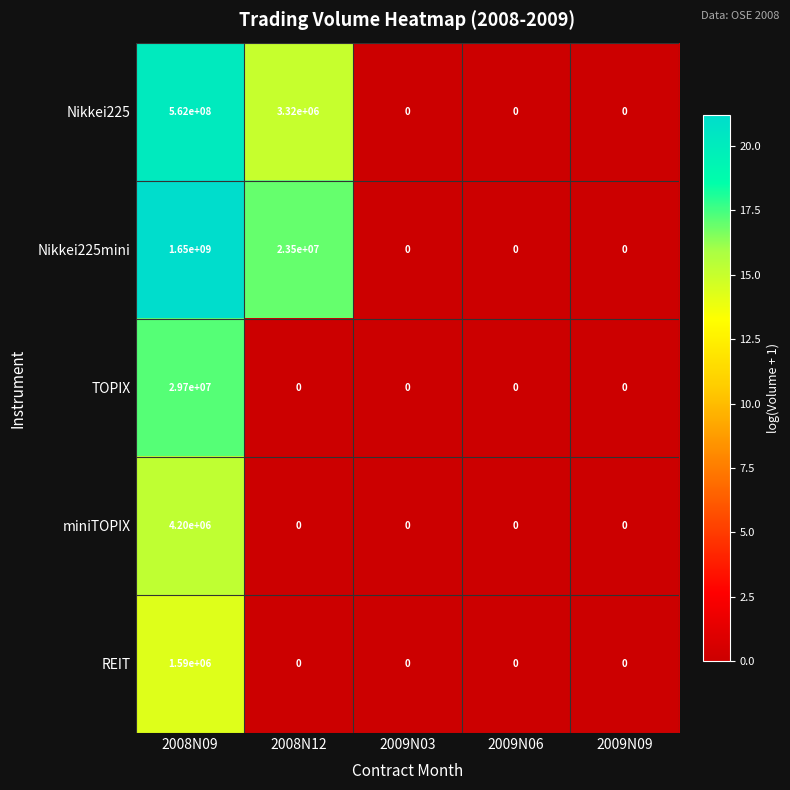

Reading left to right, what are all the values shown in this chart?

Nikkei225: 2008N09=562000000	2008N12=3320000	2009N03=0	2009N06=0	2009N09=0
Nikkei225mini: 2008N09=1650000000	2008N12=23500000	2009N03=0	2009N06=0	2009N09=0
TOPIX: 2008N09=29700000	2008N12=0	2009N03=0	2009N06=0	2009N09=0
miniTOPIX: 2008N09=4200000	2008N12=0	2009N03=0	2009N06=0	2009N09=0
REIT: 2008N09=1590000	2008N12=0	2009N03=0	2009N06=0	2009N09=0